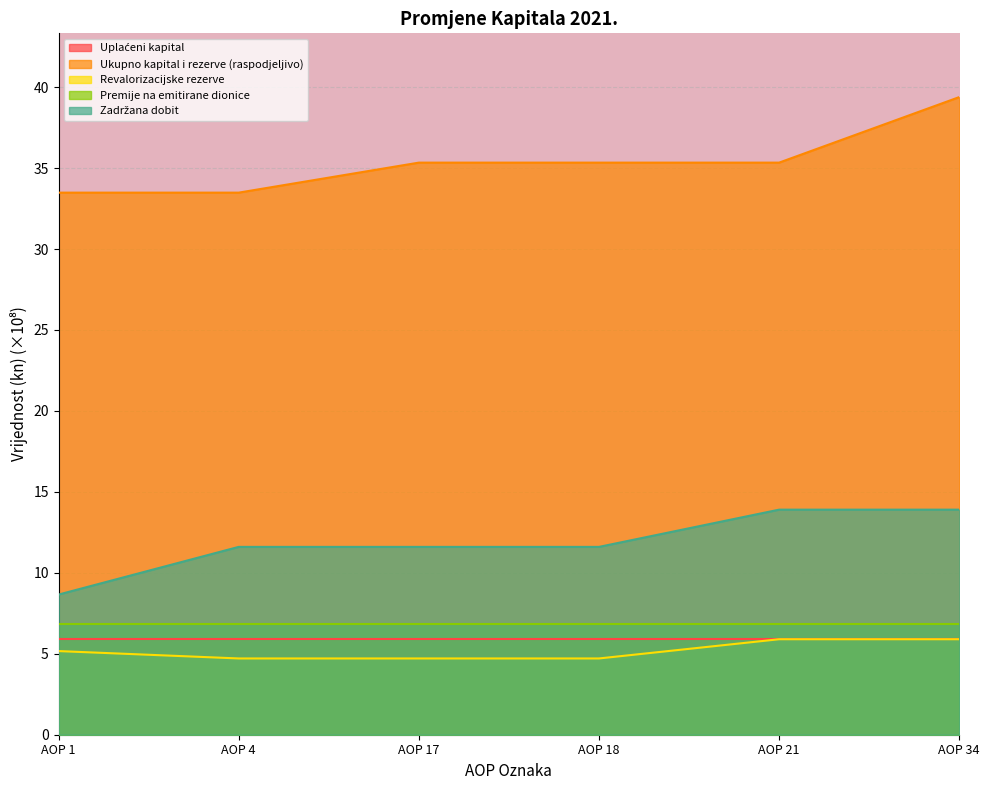

The value of Premije na emitirane dionice at AOP 4 is 10.0. True or false?

False